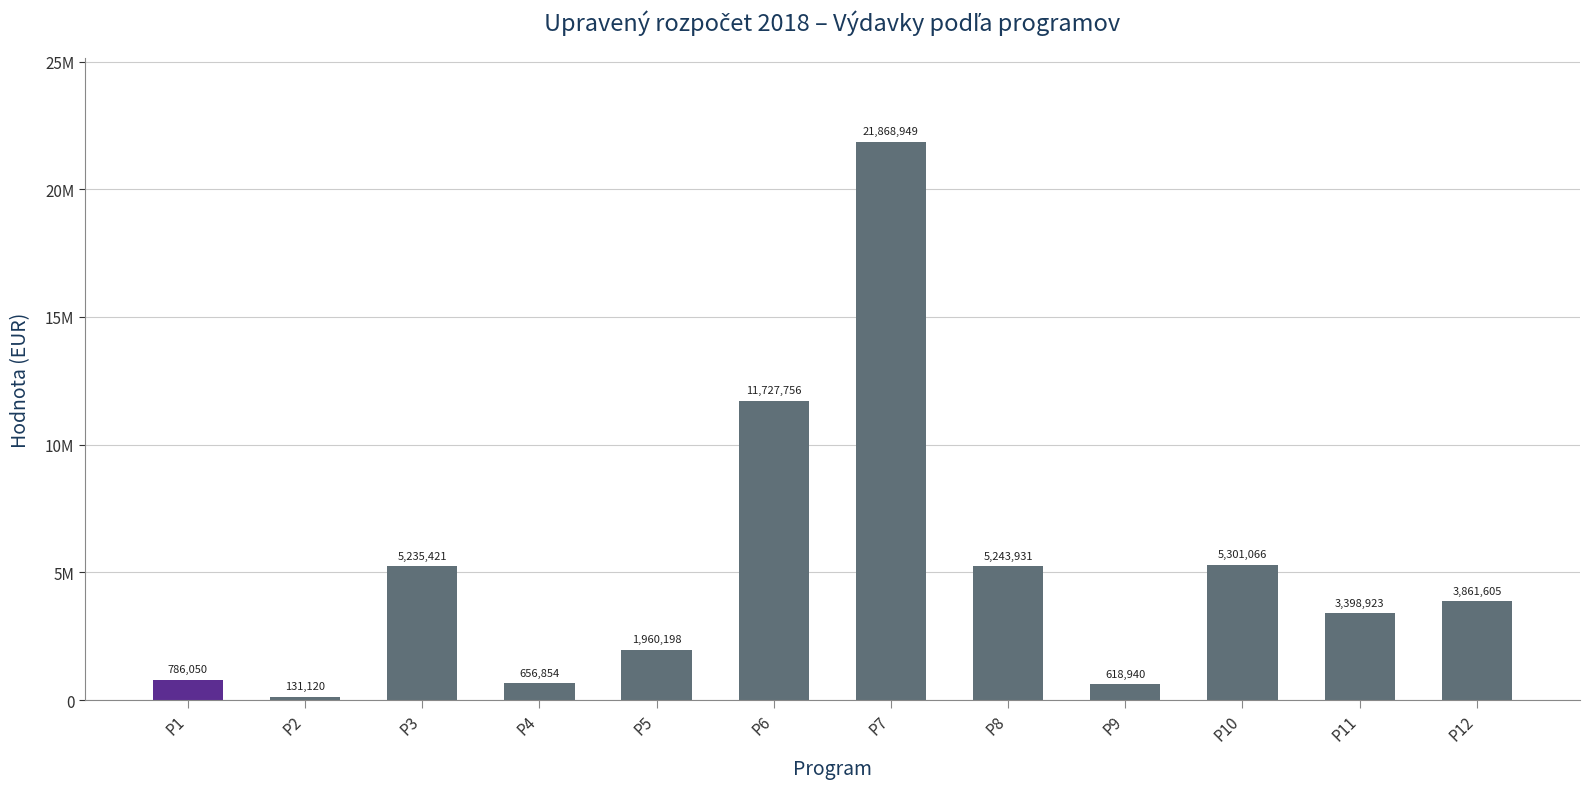

How many bars are there in total?

12